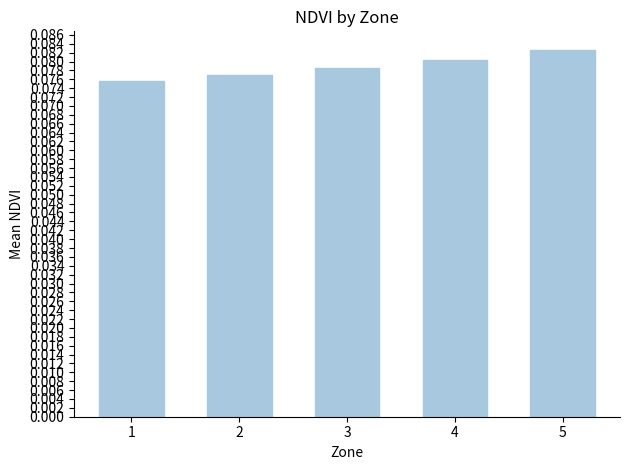

List the labels in order of value, smallest first.

1, 2, 3, 4, 5